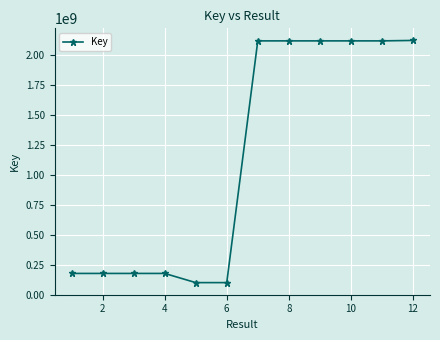

What is the difference between the maximum and minimum values?

2016904556